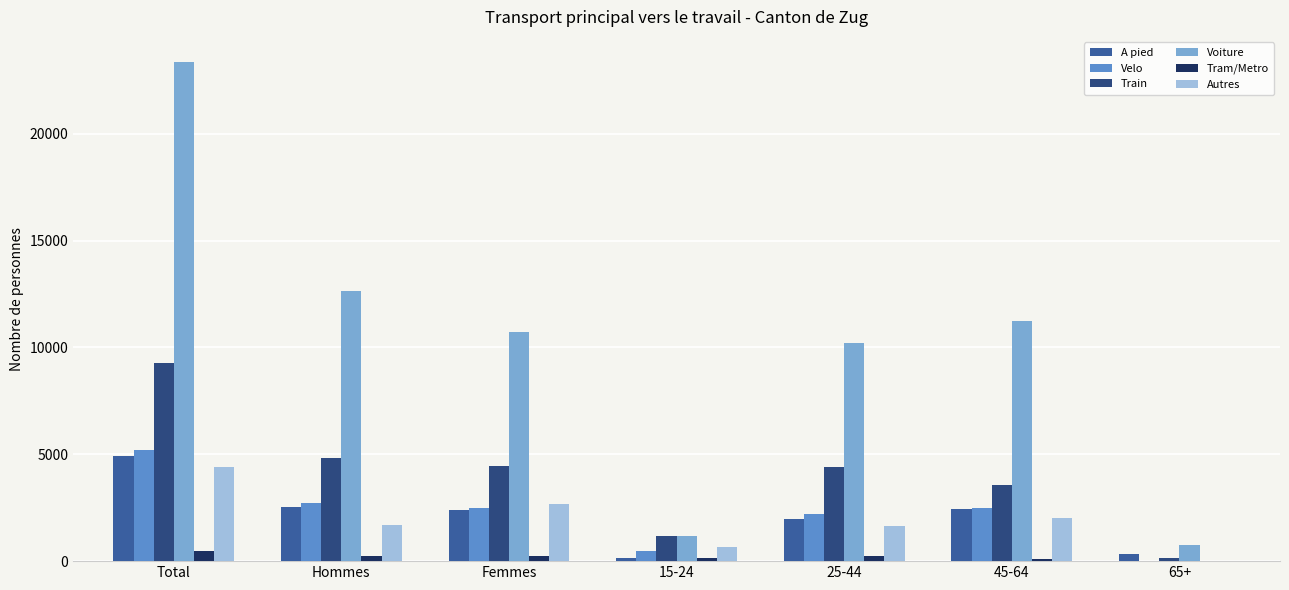

Between Total and Hommes, which series saw the biggest shift?

Voiture